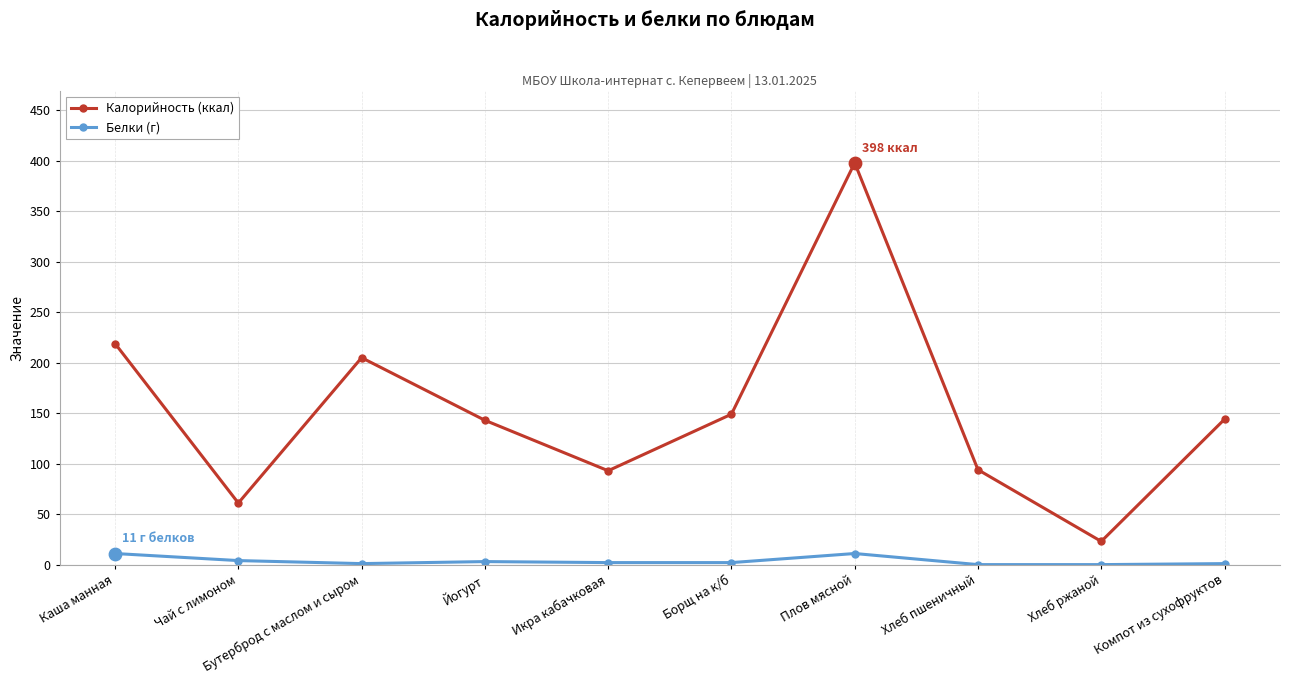

Which series has the largest range (max minus min)?

Калорийность (ккал)